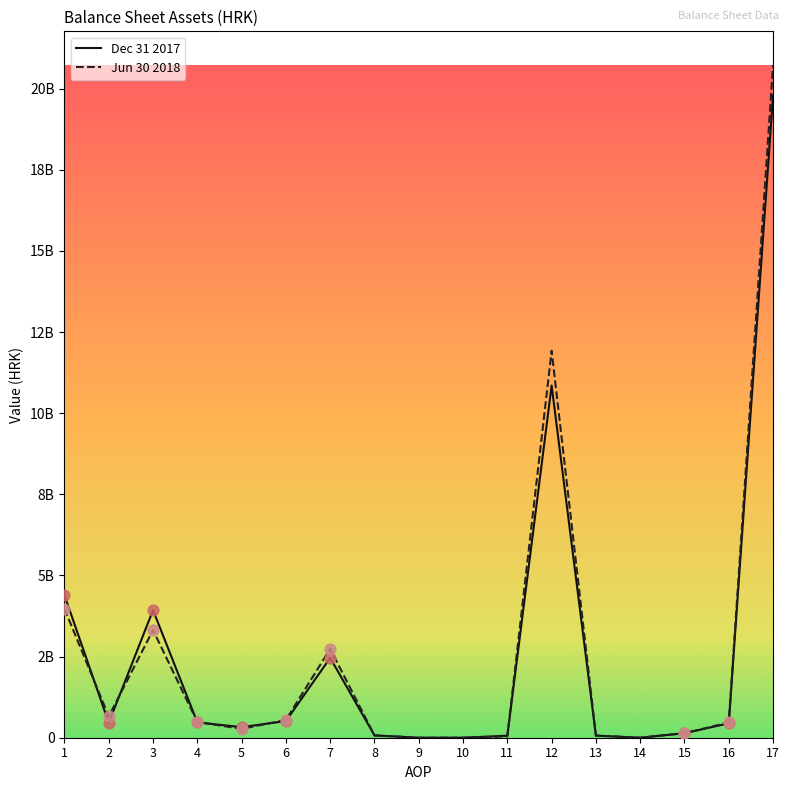

What are all the series names shown in the legend?

Dec 31 2017, Jun 30 2018